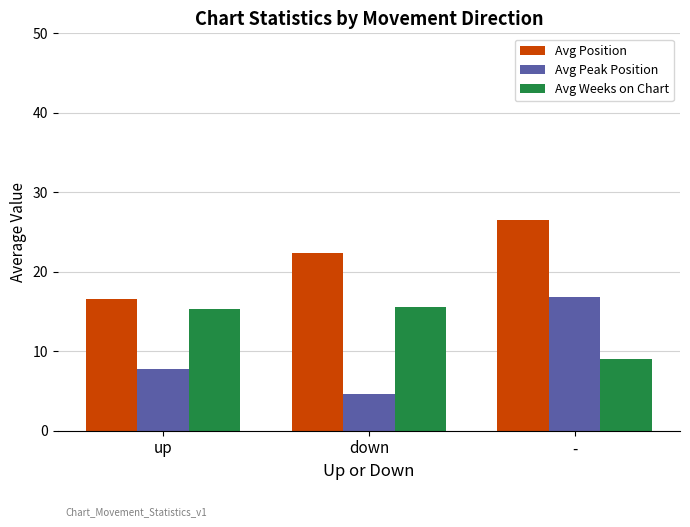

Rank the series by their maximum value, from highest to lowest.

Avg Position, Avg Peak Position, Avg Weeks on Chart